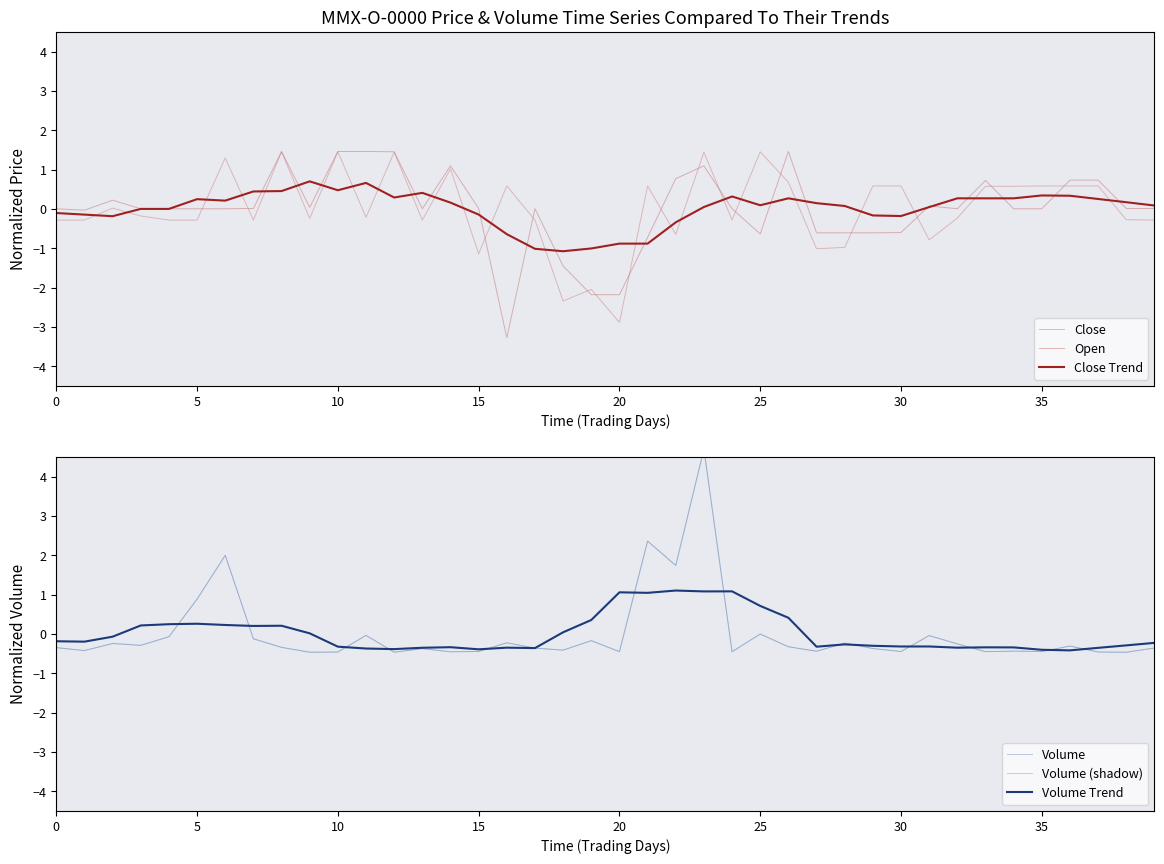

What is the minimum value shown in the chart?

-3.3